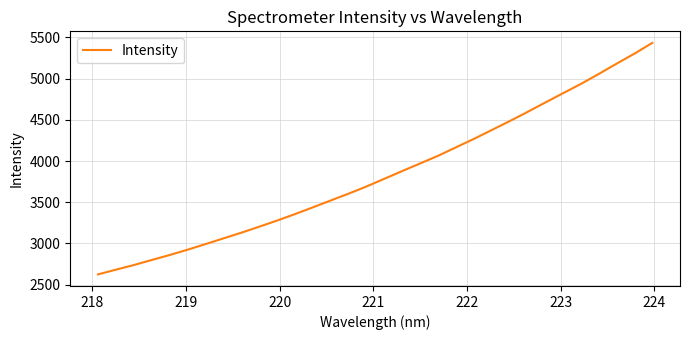

What is the difference between the second highest and second lowest values?

2622.4